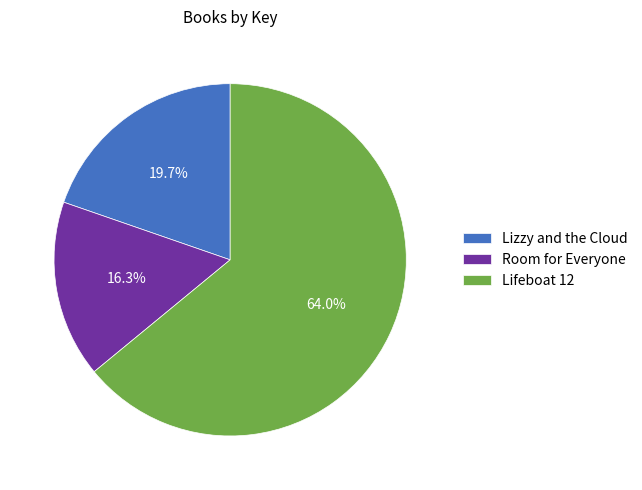

Which category has the biggest portion of the pie?

Lifeboat 12